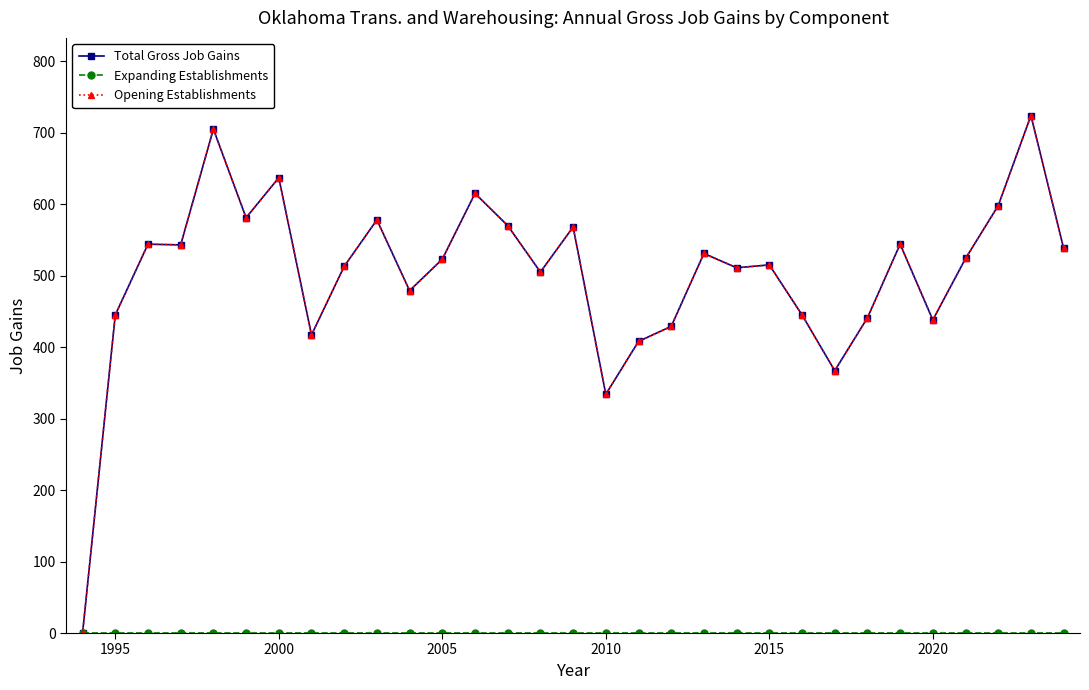

What is the maximum value shown in the chart?

724